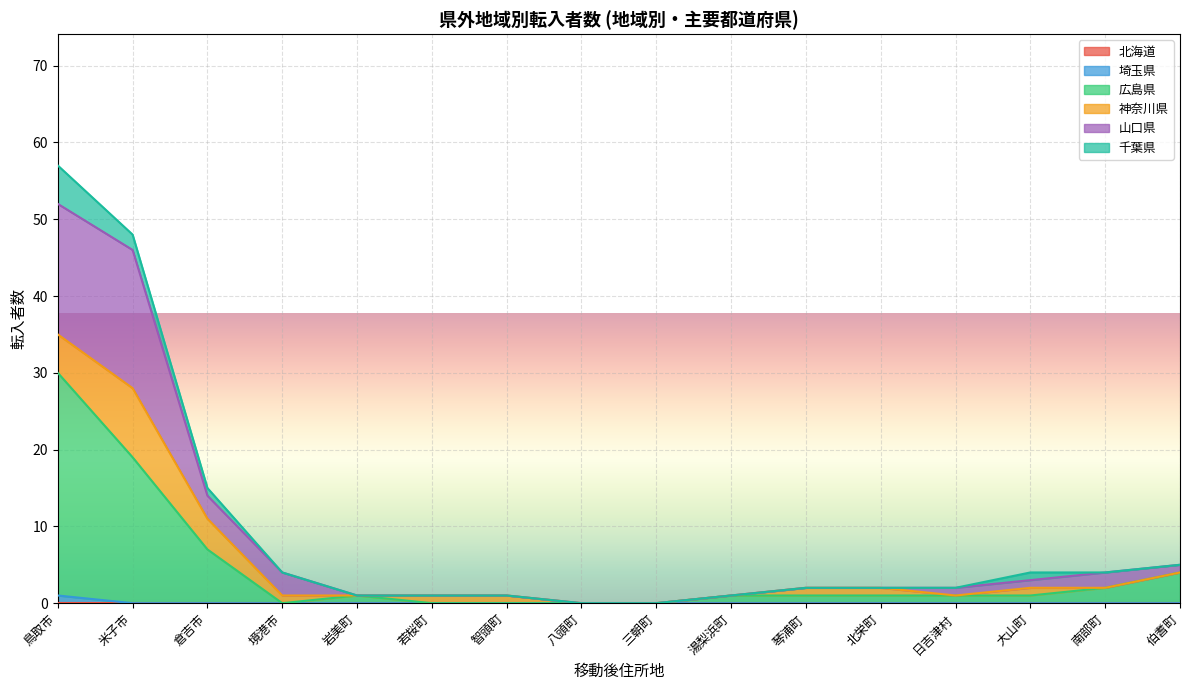

Is it true that 山口県 equals 0 at 三朝町?

True